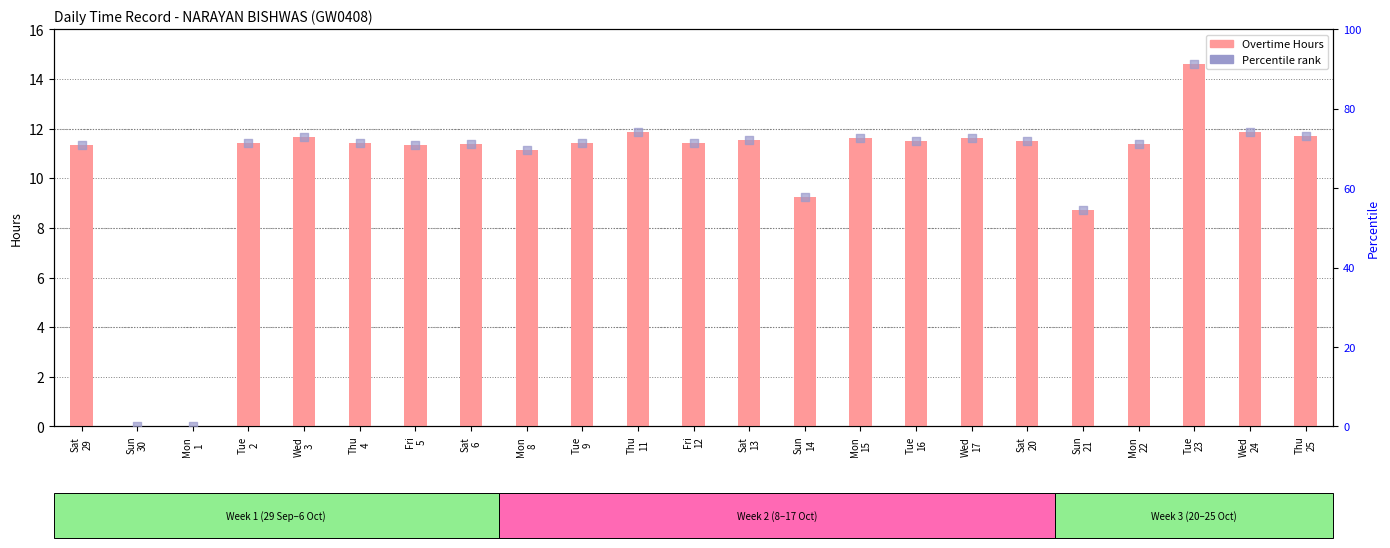

At which category is the sum across all series the highest?

Tue
23